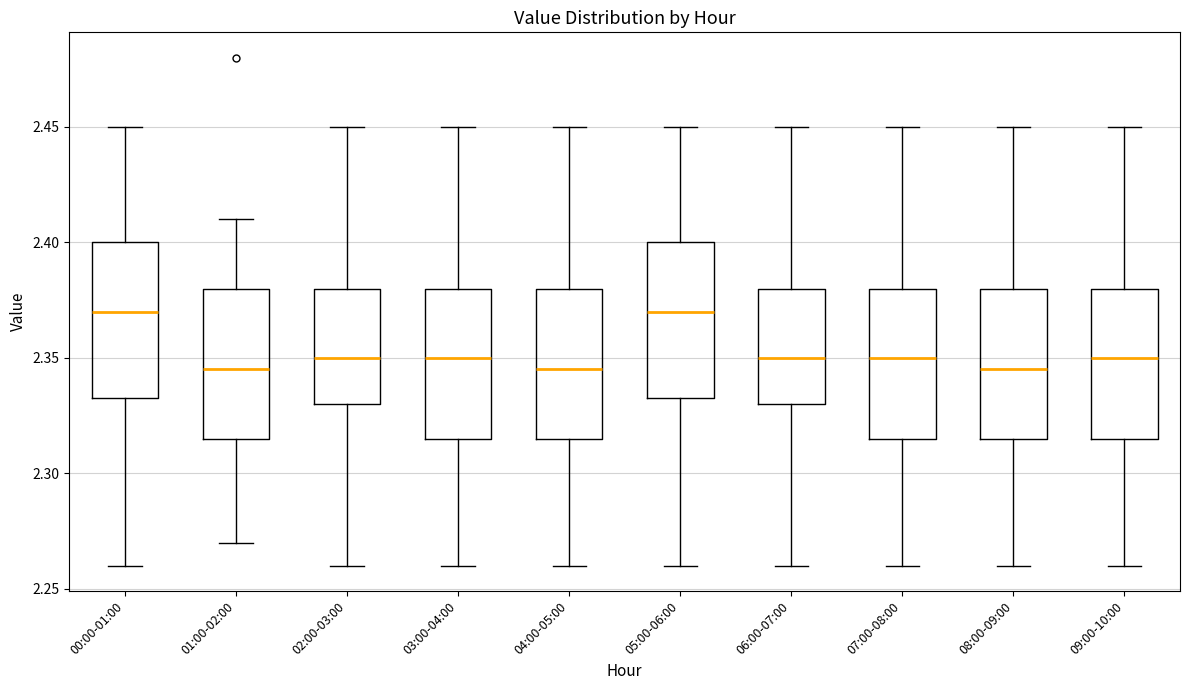

Reading left to right, transcribe this box plot: for each box, give where its median line is, the range the box spans, and where its two whiskers end, as read against the y-axis. The values are not printed on the chart, so give them approximately, as read against the axis.

00:00-01:00: median 2.370, box 2.335 to 2.400, whiskers 2.260 to 2.450
01:00-02:00: median 2.345, box 2.315 to 2.380, whiskers 2.270 to 2.410
02:00-03:00: median 2.350, box 2.330 to 2.380, whiskers 2.260 to 2.450
03:00-04:00: median 2.350, box 2.315 to 2.380, whiskers 2.260 to 2.450
04:00-05:00: median 2.345, box 2.315 to 2.380, whiskers 2.260 to 2.450
05:00-06:00: median 2.370, box 2.335 to 2.400, whiskers 2.260 to 2.450
06:00-07:00: median 2.350, box 2.330 to 2.380, whiskers 2.260 to 2.450
07:00-08:00: median 2.350, box 2.315 to 2.380, whiskers 2.260 to 2.450
08:00-09:00: median 2.345, box 2.315 to 2.380, whiskers 2.260 to 2.450
09:00-10:00: median 2.350, box 2.315 to 2.380, whiskers 2.260 to 2.450